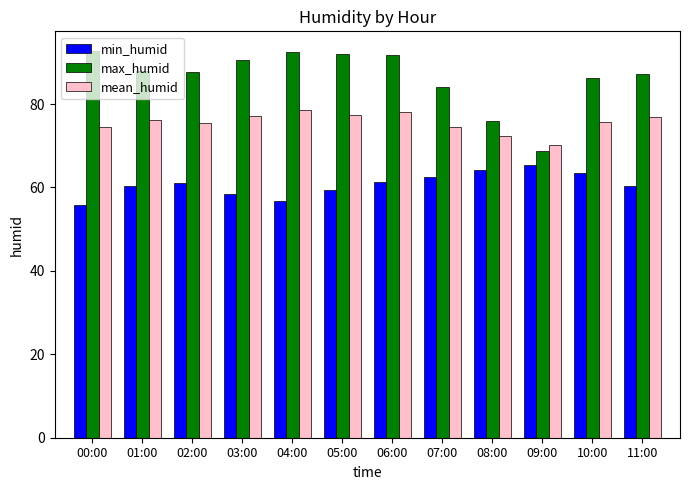

Does the chart contain stacked bars?

No